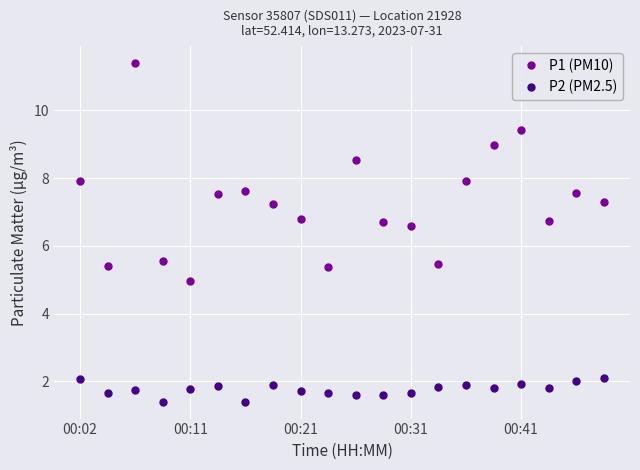

Rank the series by their average value, from highest to lowest.

P1 (PM10), P2 (PM2.5)